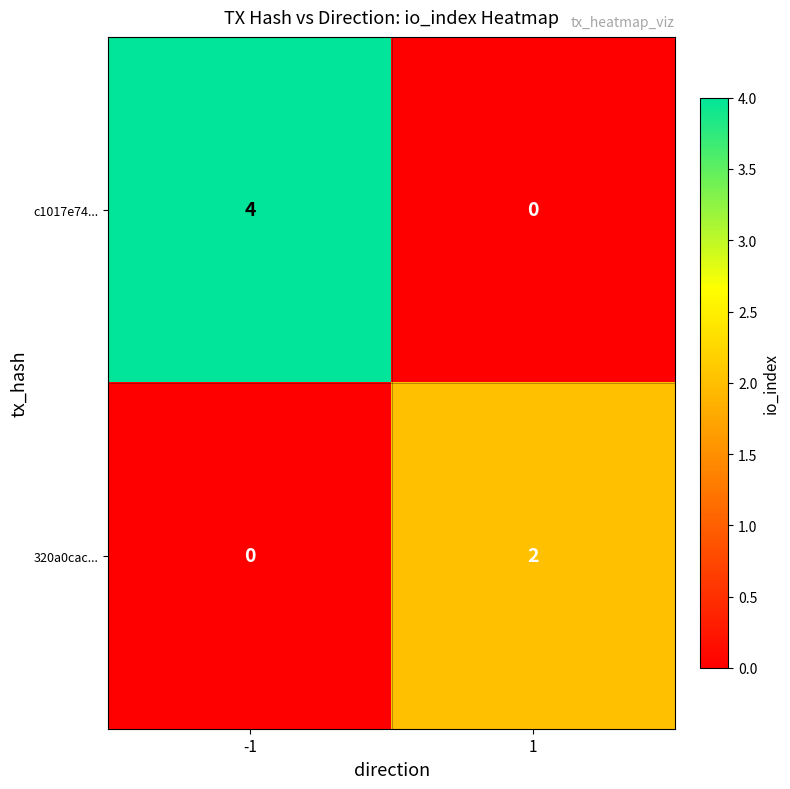

At 1, list the series in order from largest to smallest.

320a0cac..., c1017e74...